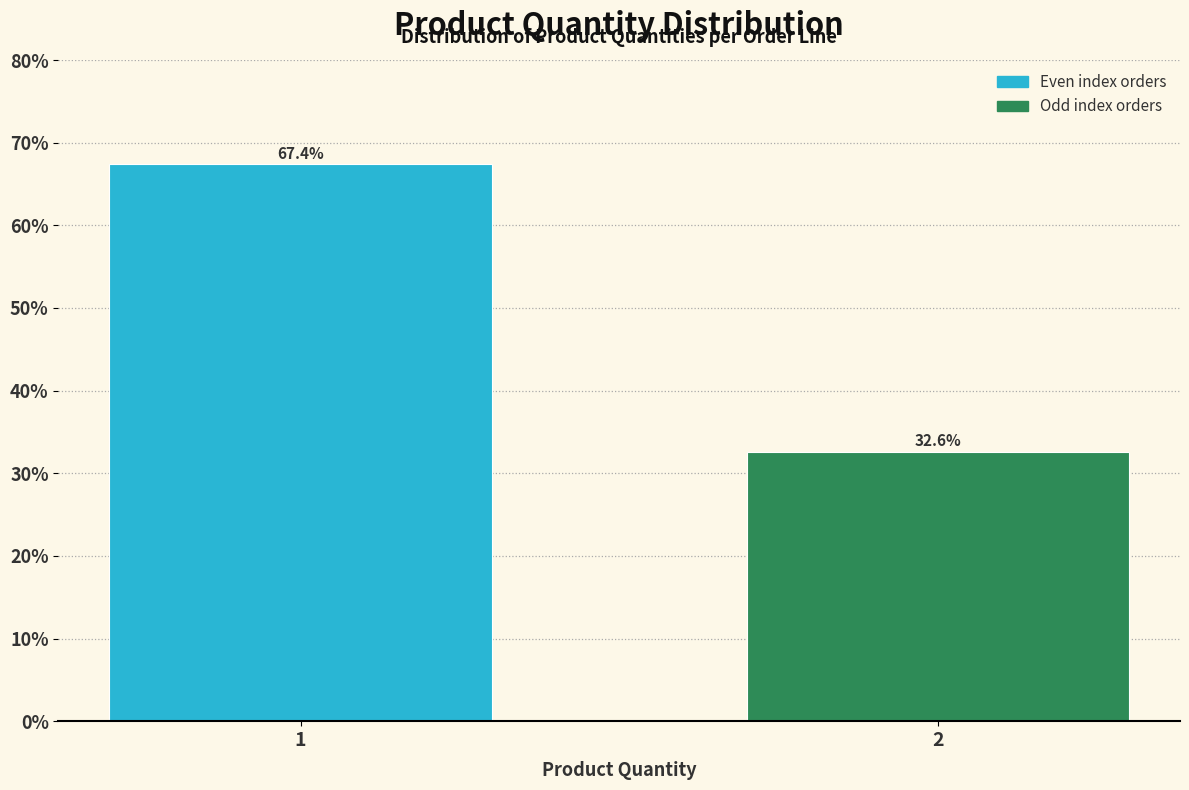

Reading right to left, transcribe all the data shown in this chart.

2=32.6	1=67.4